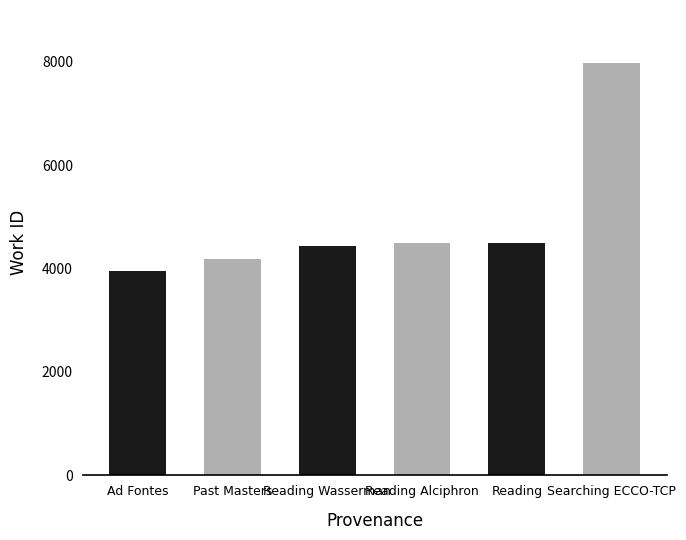

What is the label of the 2nd bar from the right?

Reading